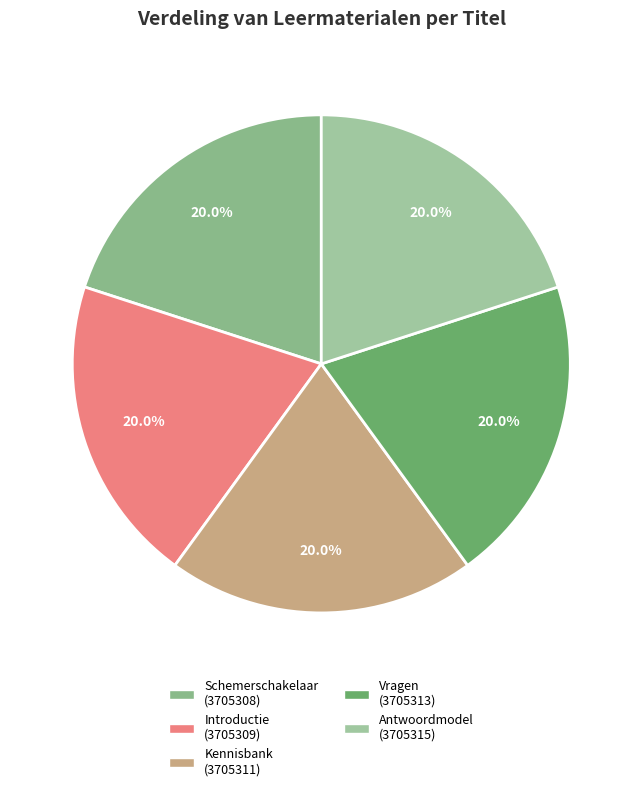

Count the number of slices in the pie.

5